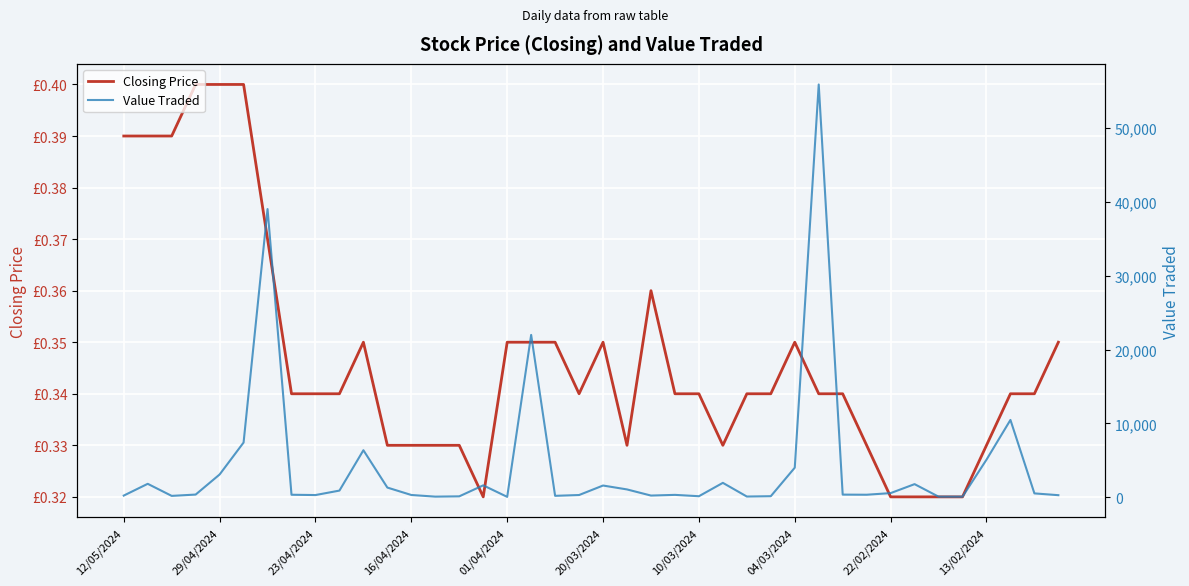

What is the sum of all Value Traded values?

170430.0